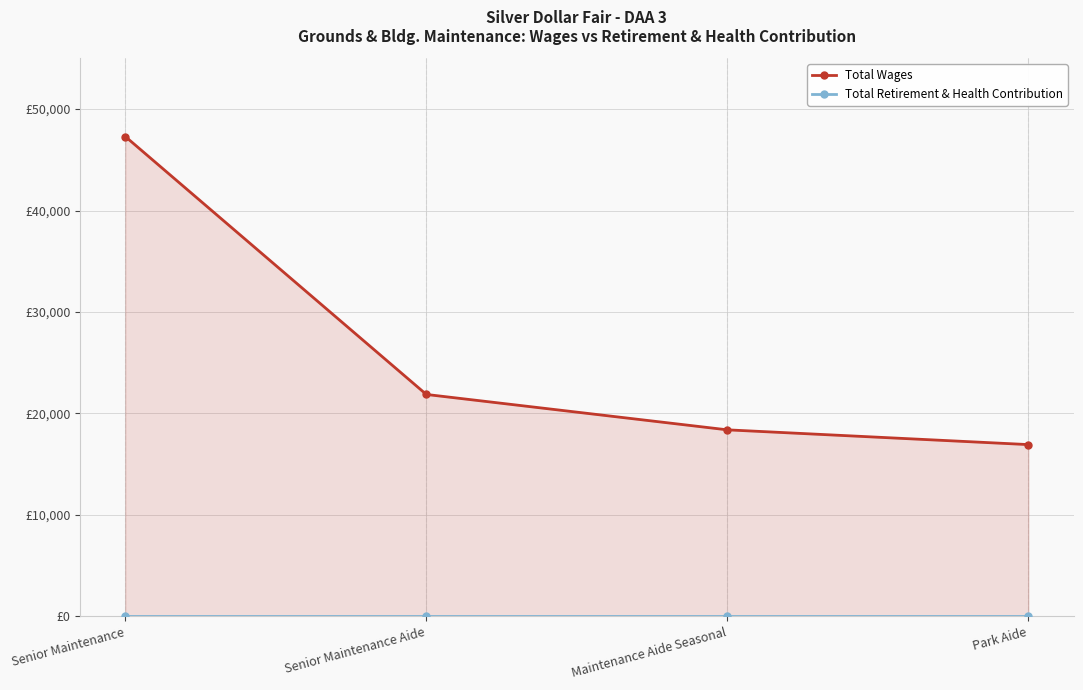

Is it true that Total Wages equals 30343 at Maintenance Aide Seasonal?

False